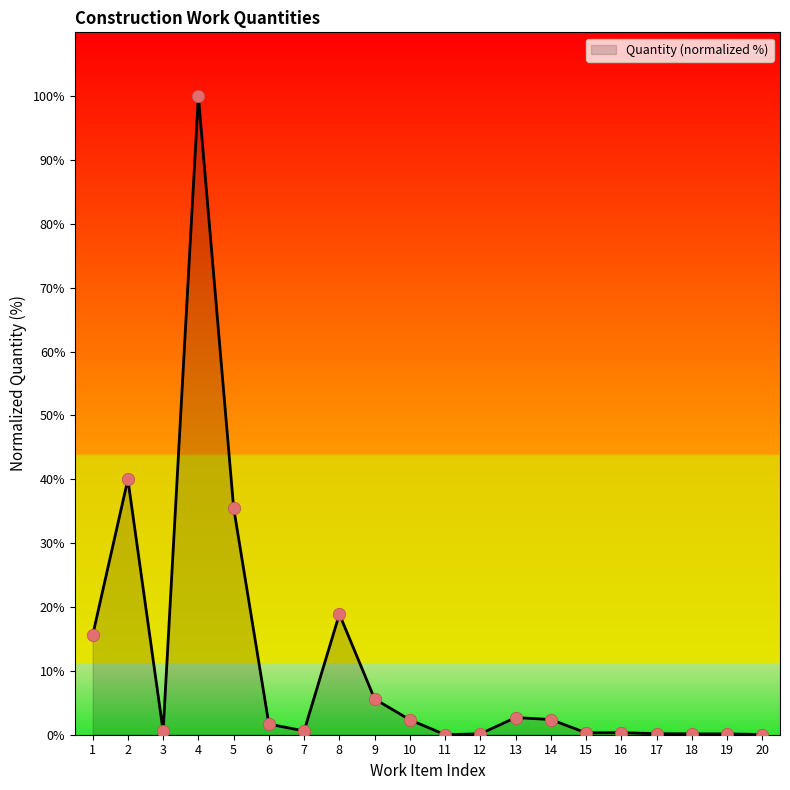

What is the change in value from 2 to 18?

-39.9